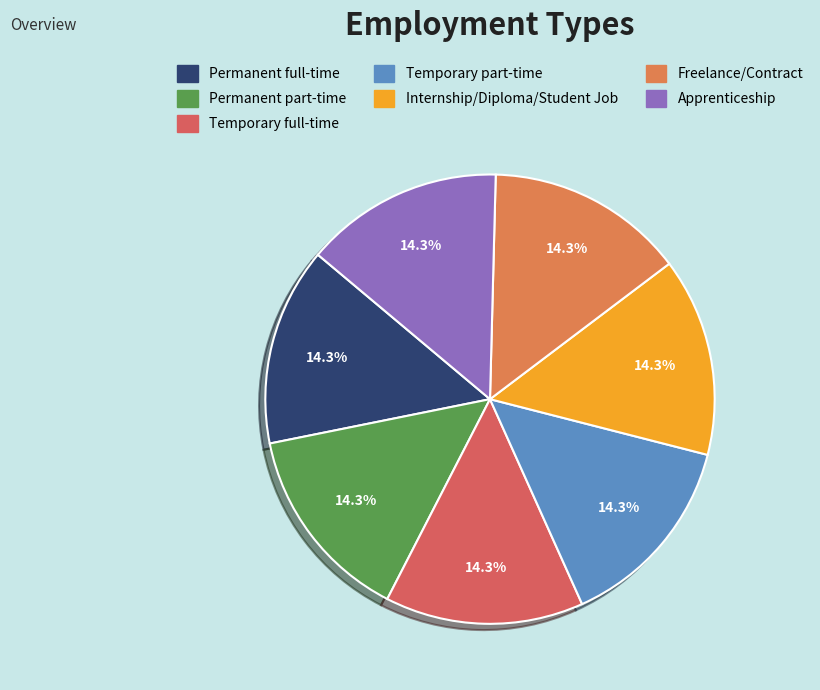

What percentage do Permanent full-time and Internship/Diploma/Student Job together represent?

28.6%